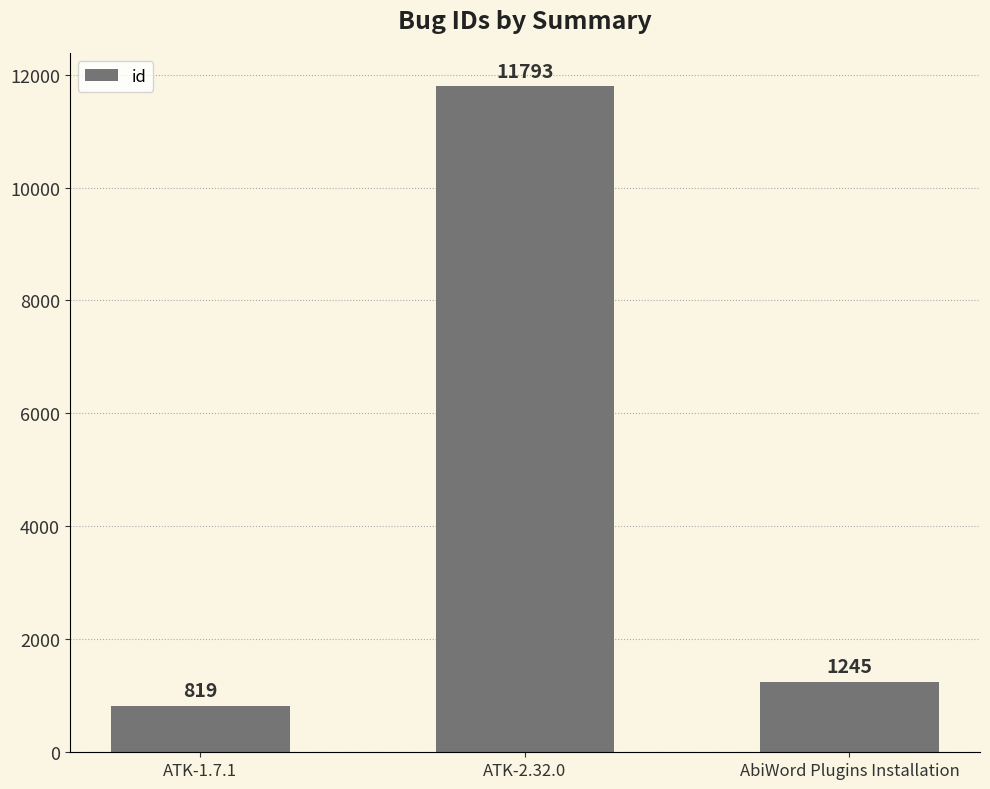

What is the difference between the values at ATK-1.7.1 and AbiWord Plugins Installation?

426